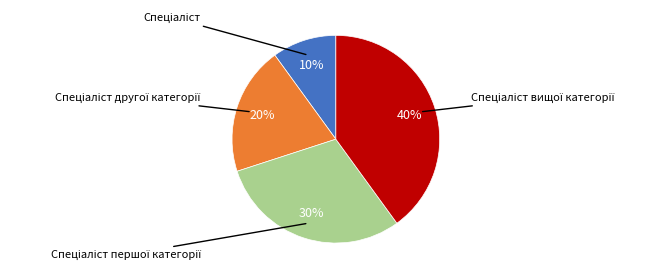

Is there a majority slice in this chart?

No